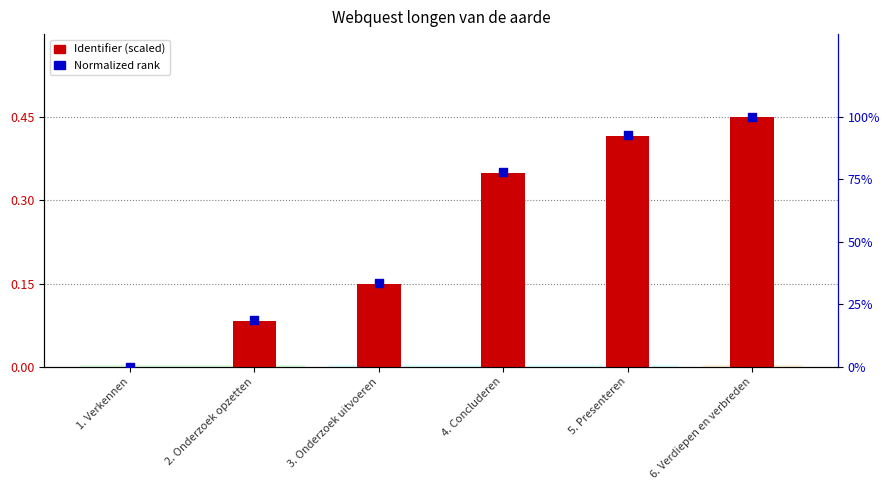

Which series reaches the maximum Y coordinate?

Normalized rank